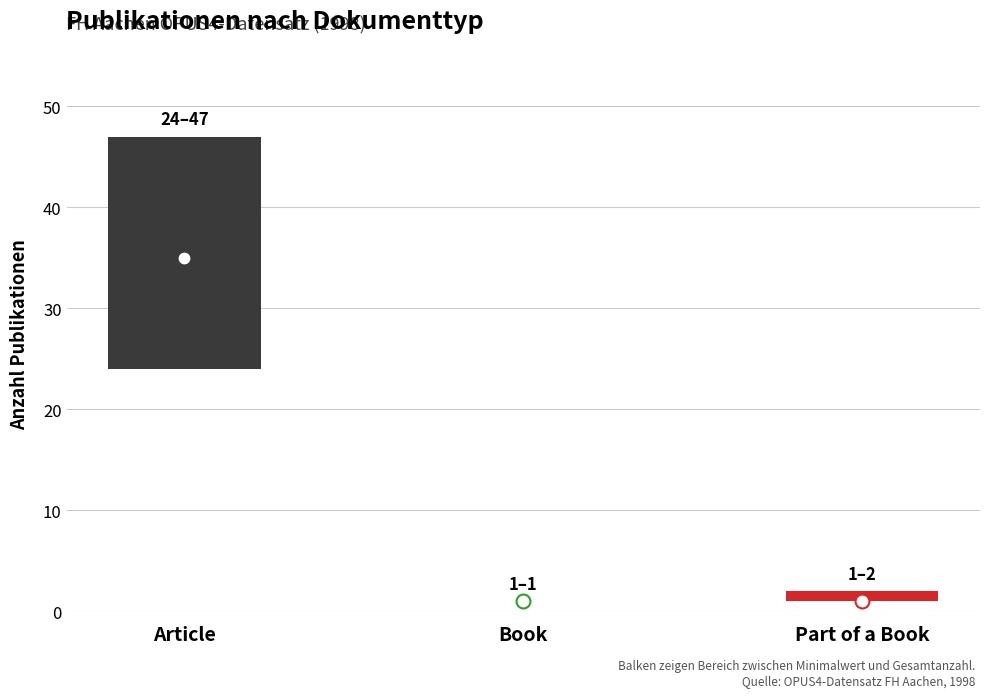

How many data points are less than 2?

1